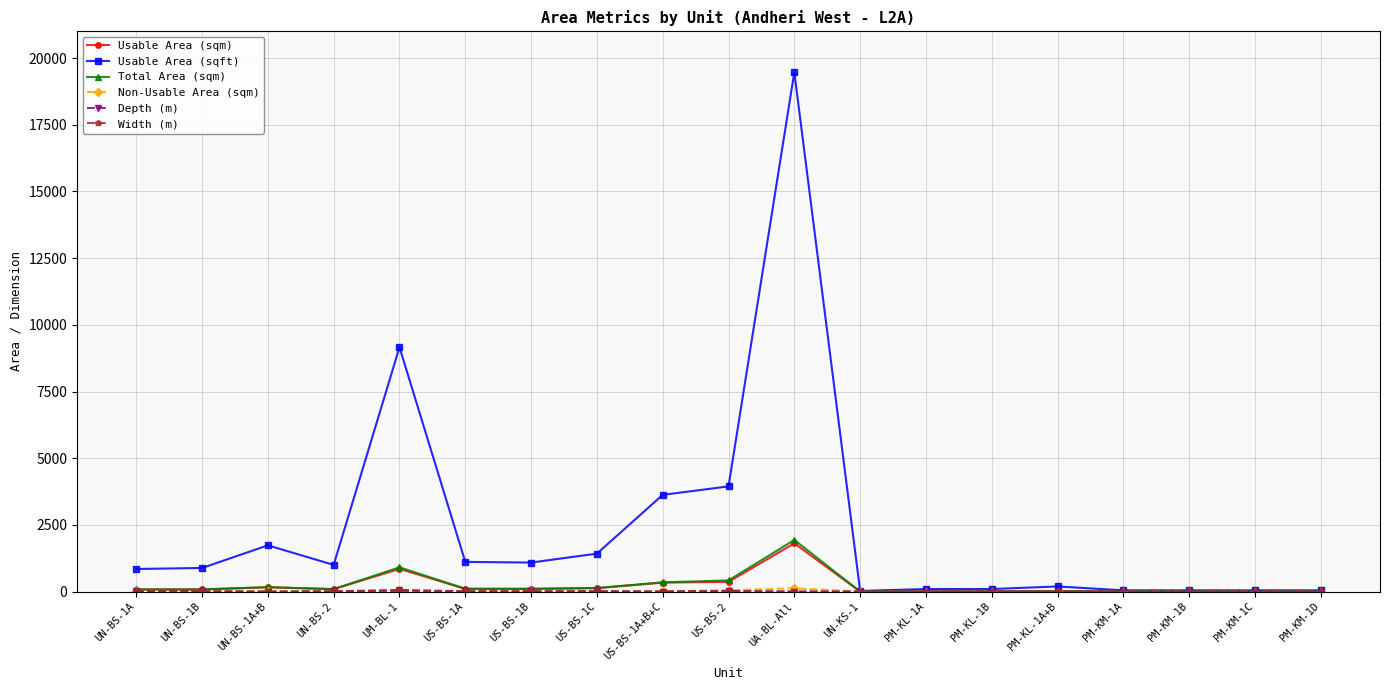

Which series changed the most between US-BS-1C and UA-BL-All?

Usable Area (sqft)